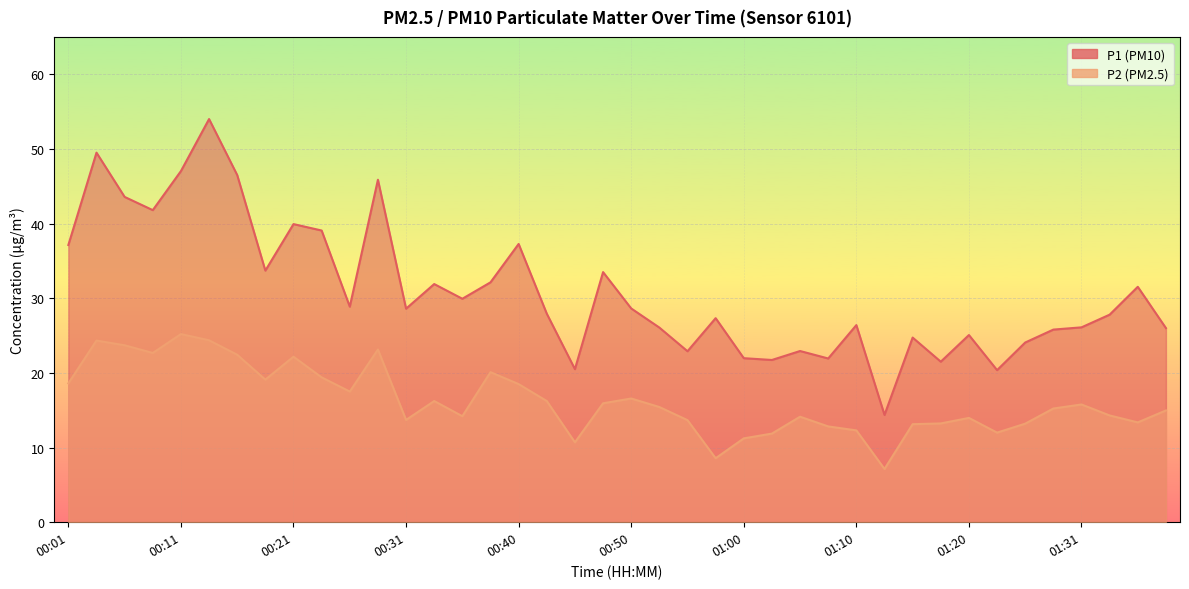

At which category is the sum across all series the highest?

00:13